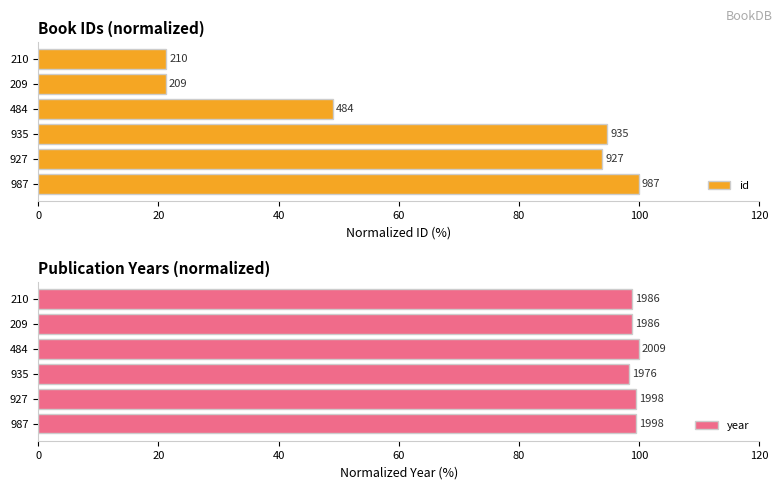

Are the bars grouped side by side (vs. stacked)?

Yes